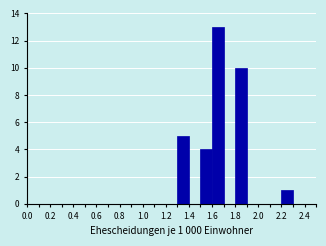

Over which range of the x-axis is the bar tallest?

1.6 to 1.7